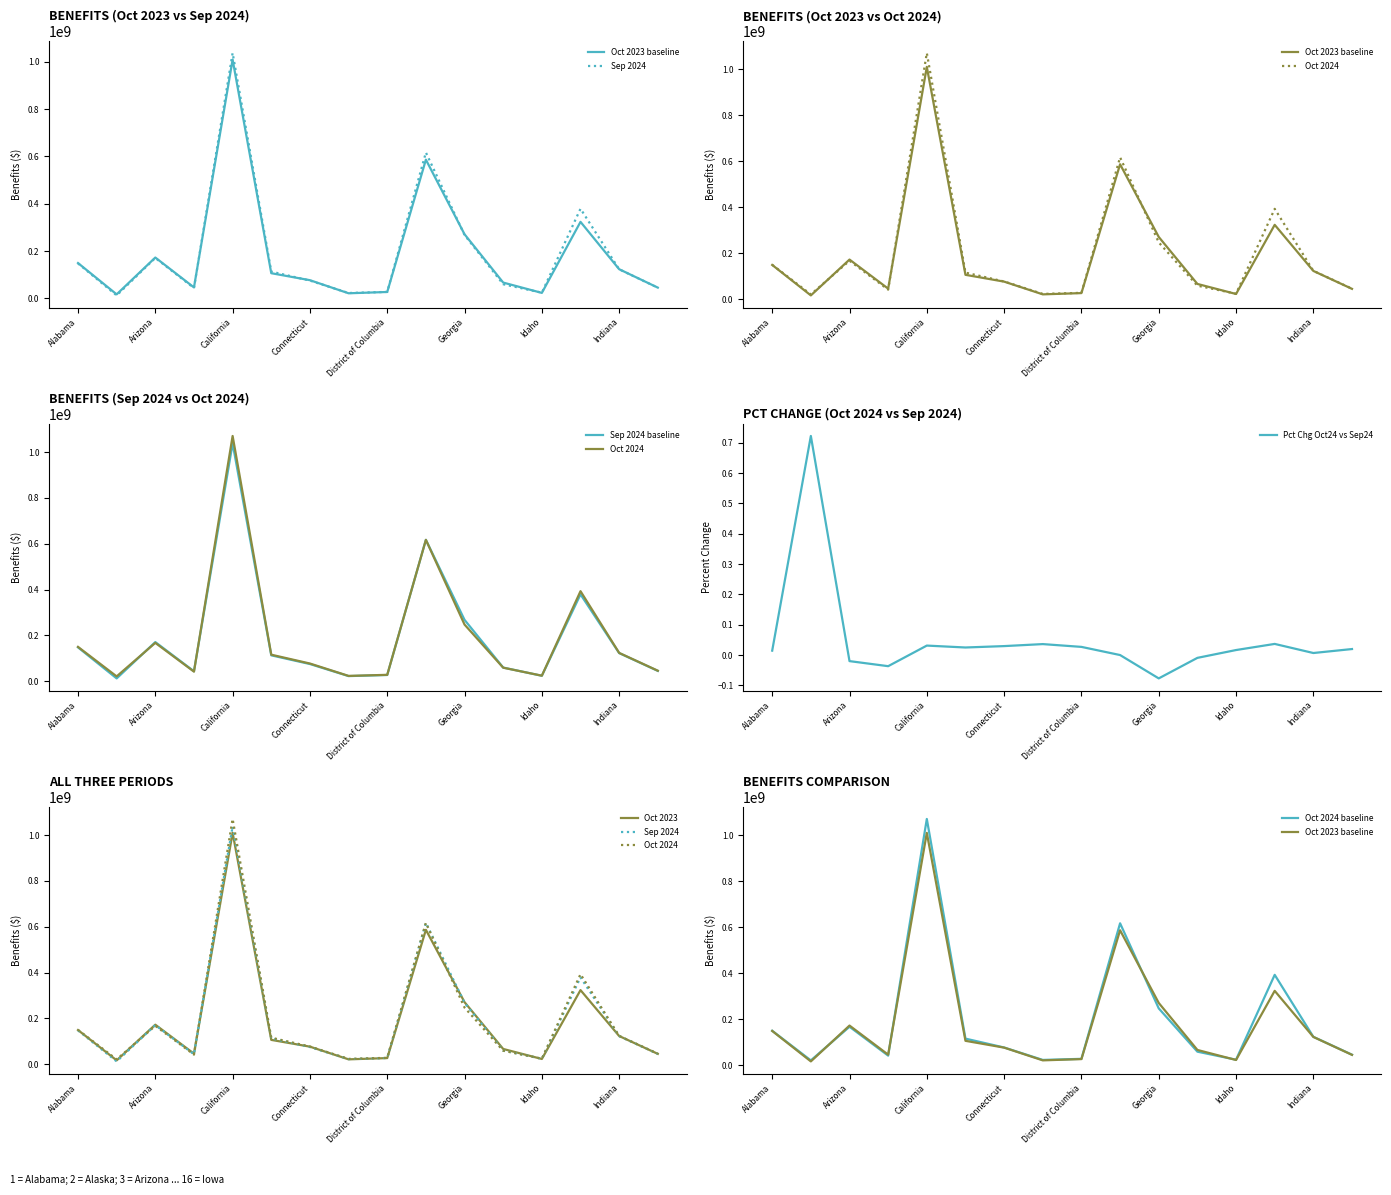

How many distinct data groups are displayed?

4